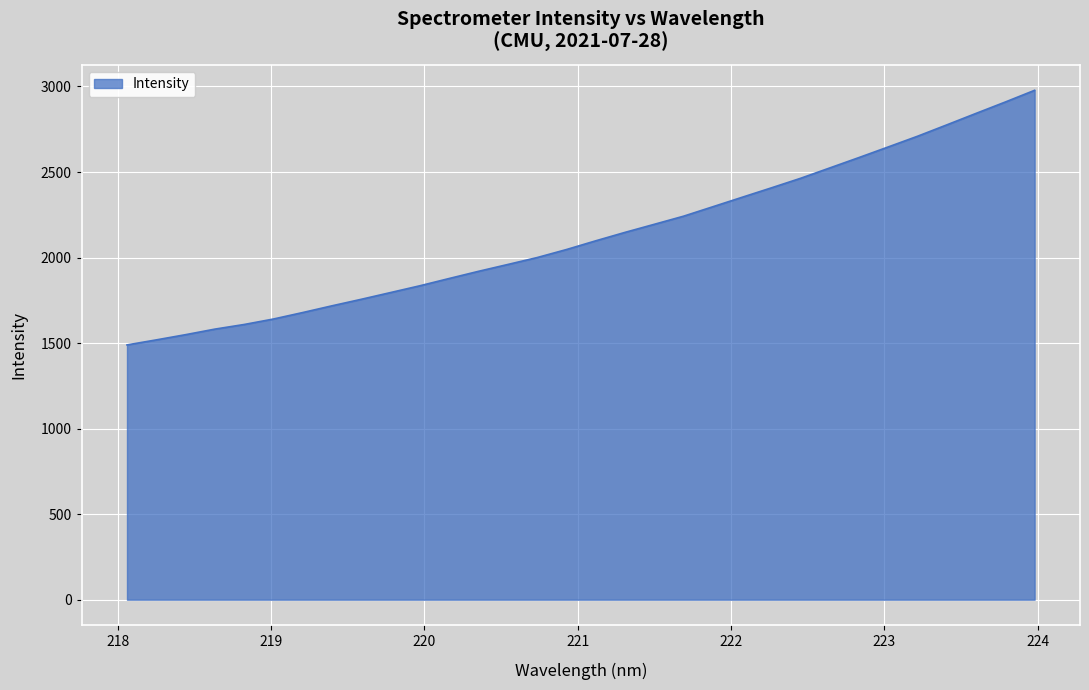

What is the minimum value shown in the chart?

1489.3